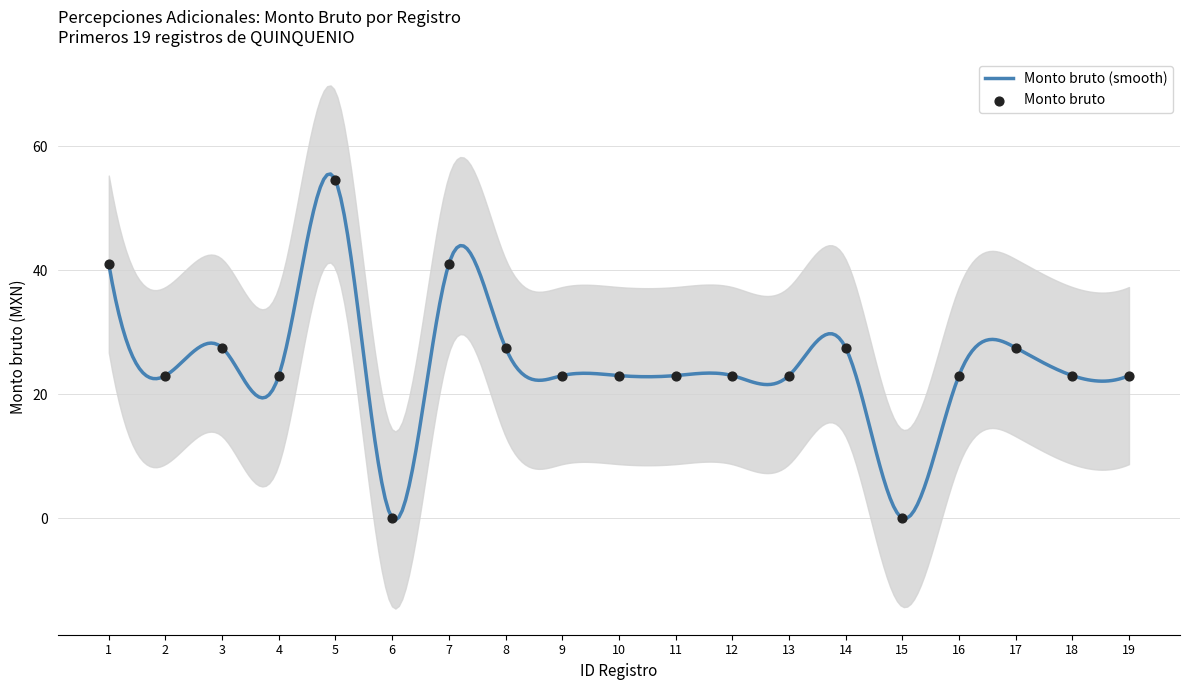

What is the change in value from 6 to 12?

+23.0